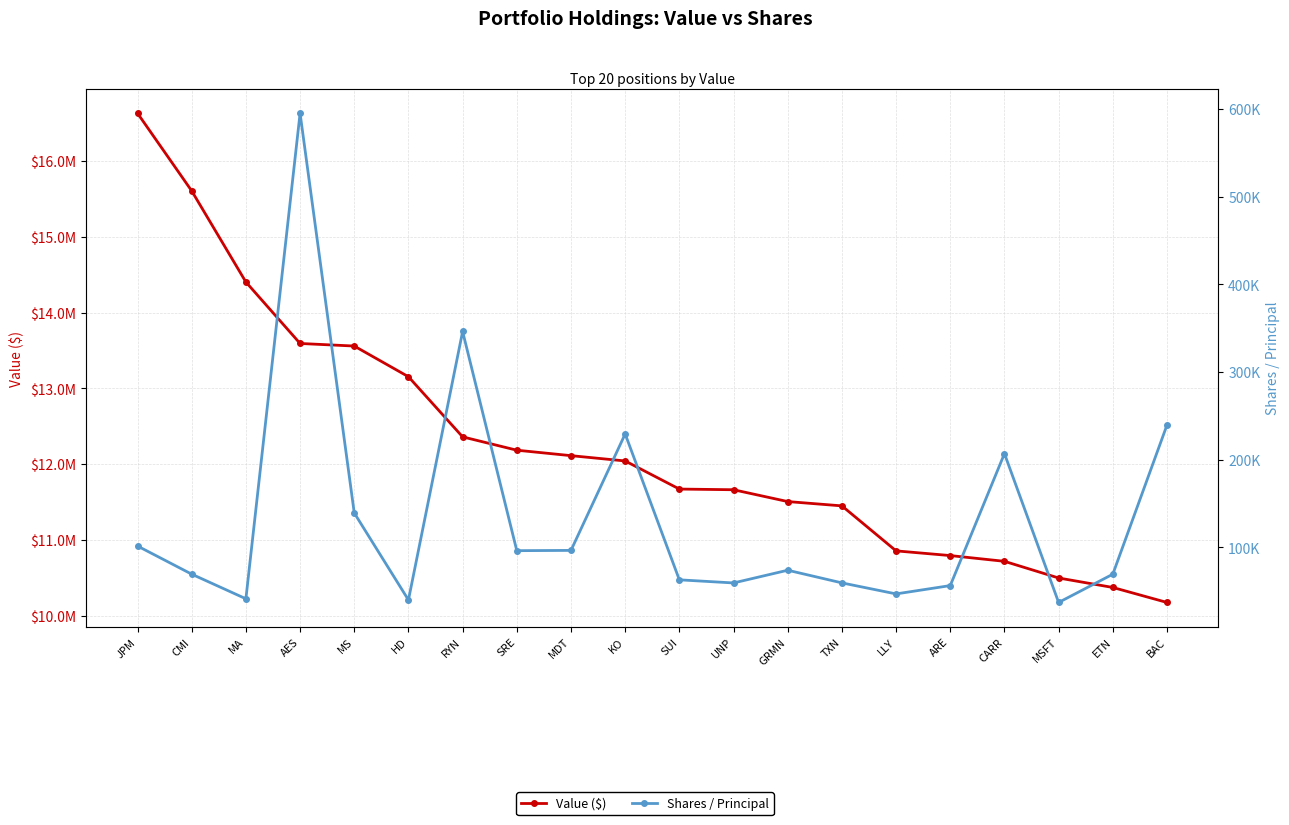

At which label does Shares / Principal first exceed 74003?

JPM